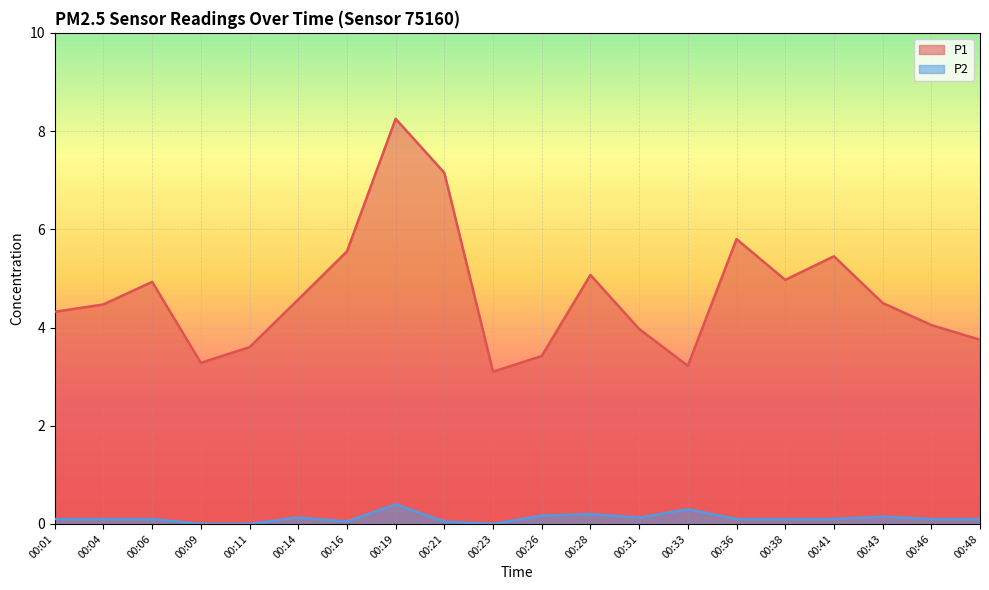

True or false: P2 and P1 intersect in this chart.

False